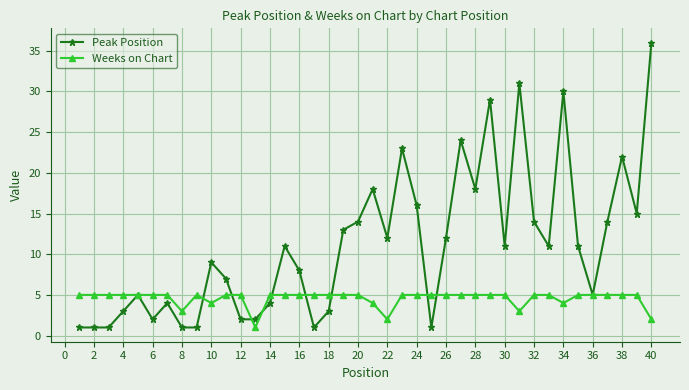

What is the maximum value shown in the chart?

36